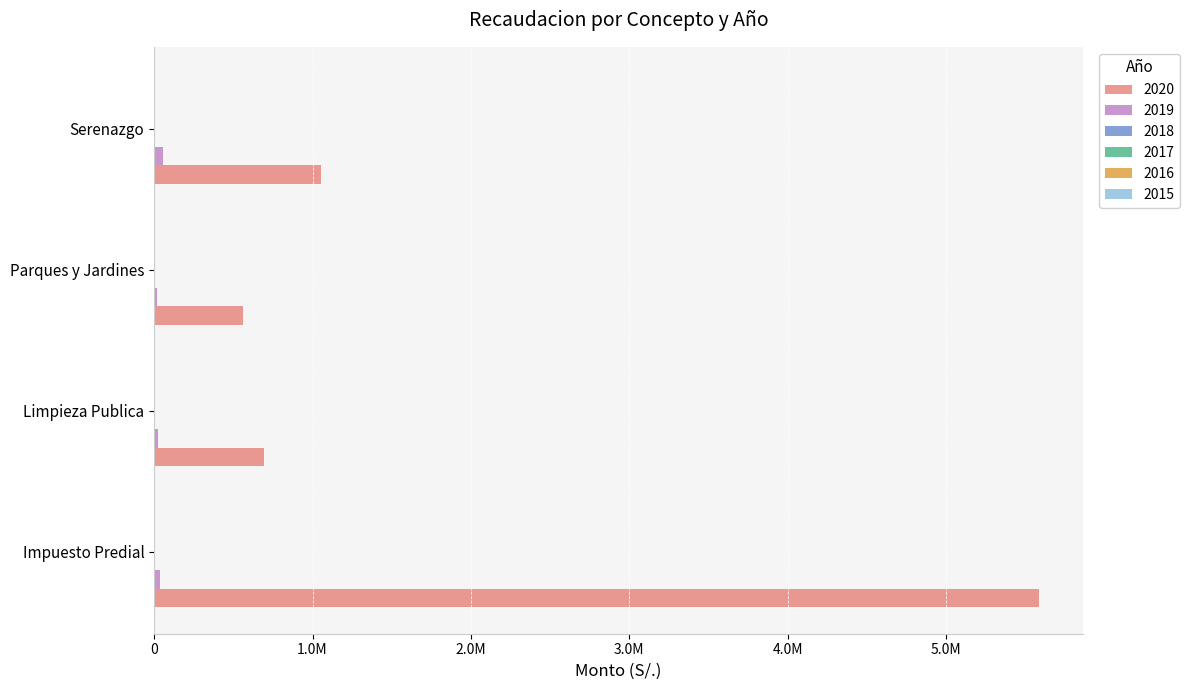

Is it true that 2015 equals 115.4 at Serenazgo?

True